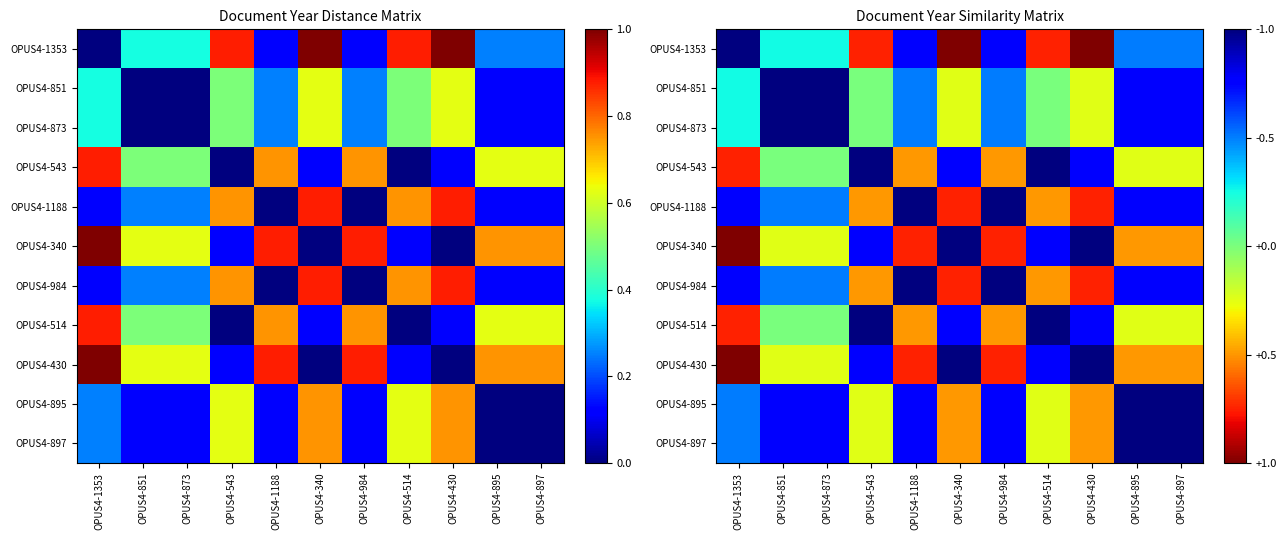

Is it true that OPUS4-514 equals 0.4 at OPUS4-543?

False